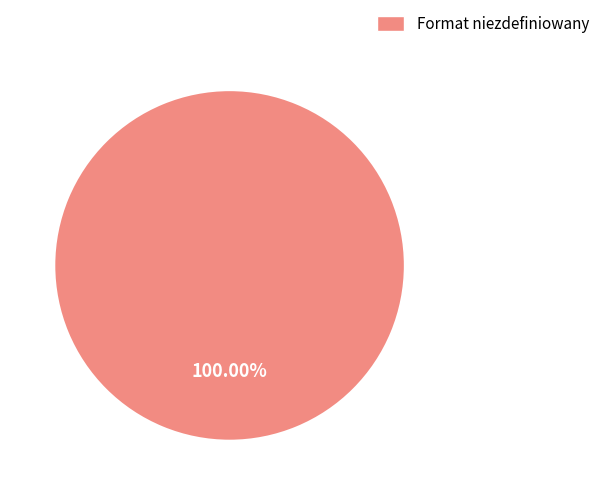

Does any single category account for the majority?

Yes